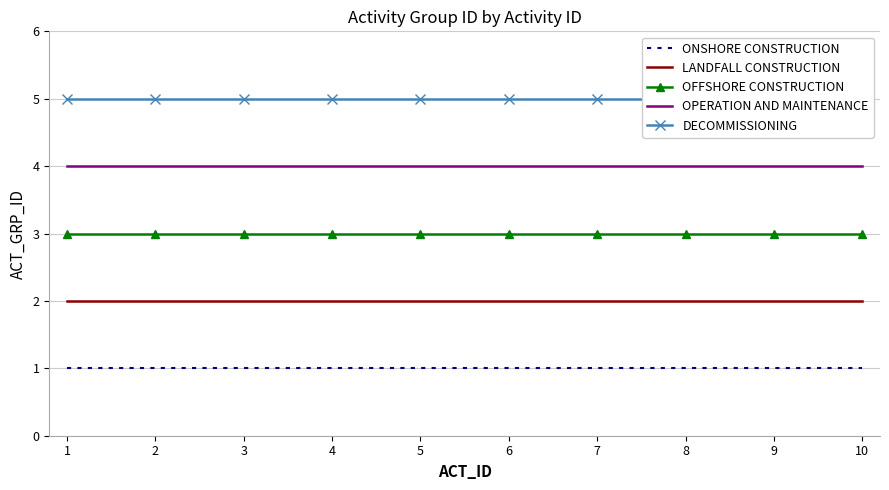

Which series has the largest range (max minus min)?

ONSHORE CONSTRUCTION